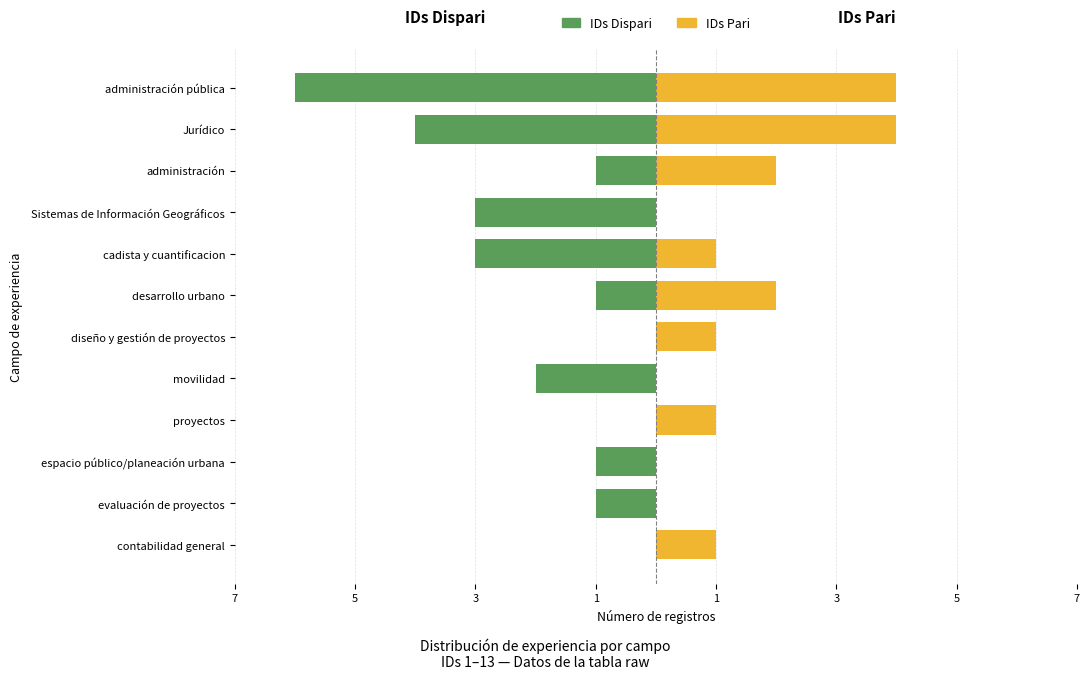

How many values in the Femmine (IDs pari) series are below 1?

4